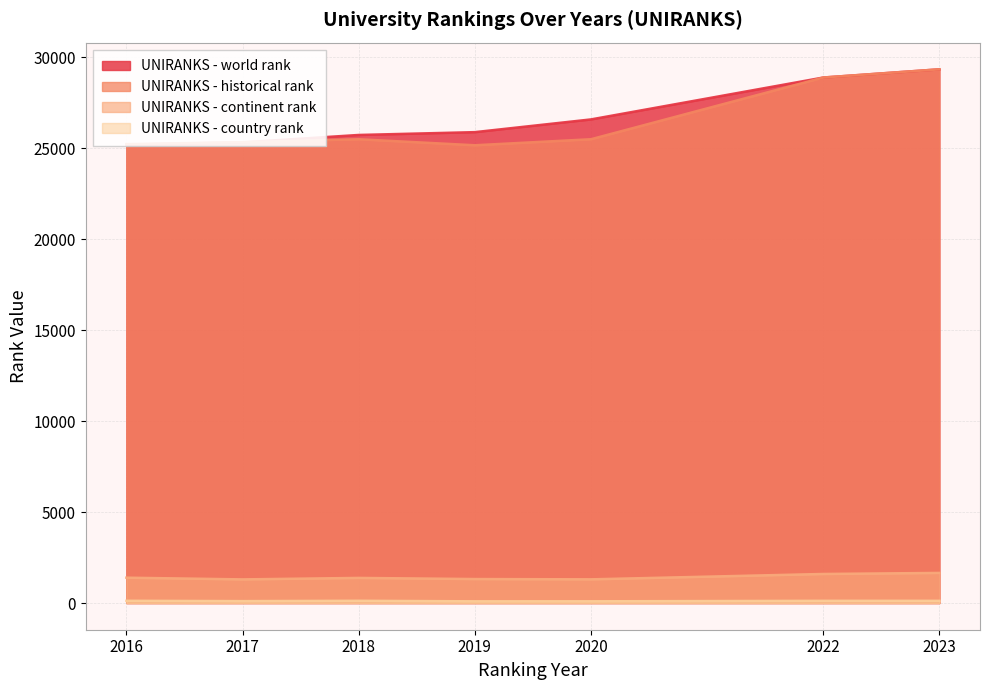

What is the total value across all series at 2016?

51966.5